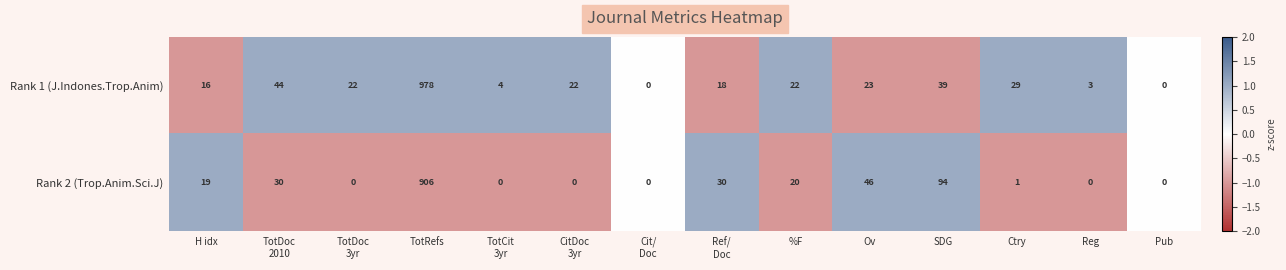

What is the spread (max minus min) of values at SDG?

55